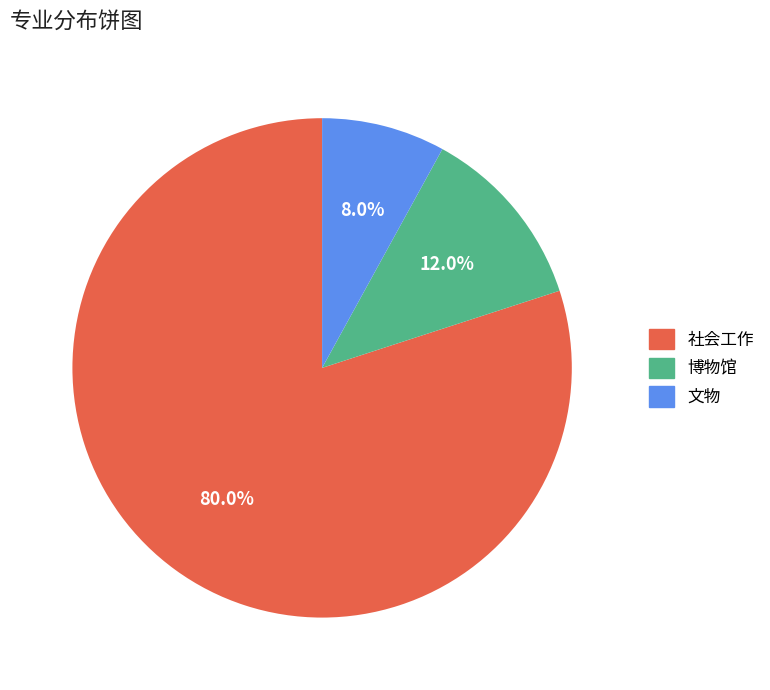

What percentage is the 文物 slice, to the nearest percent?

8%